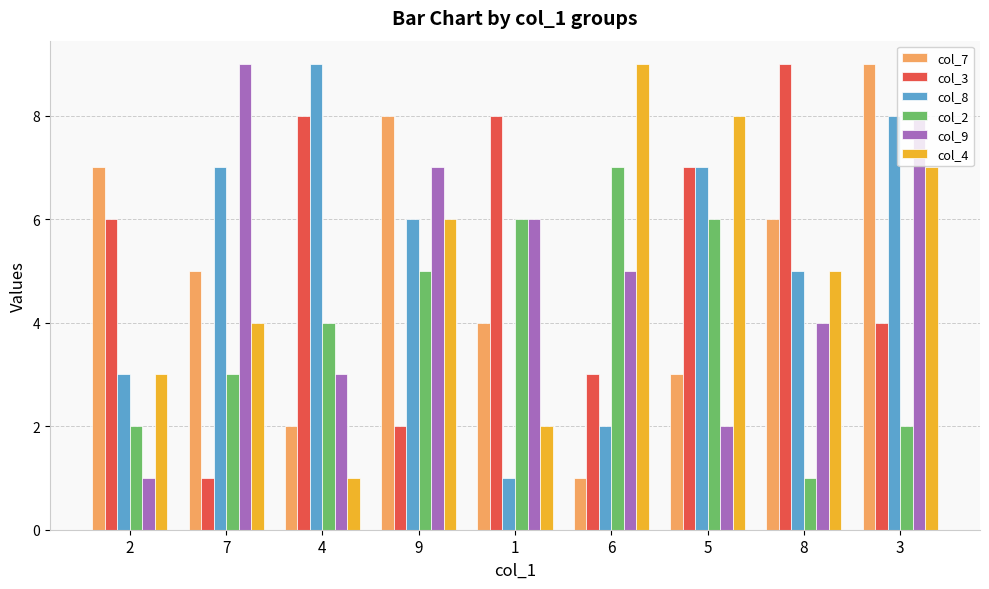

What is the difference between the highest and lowest values at 2?

6